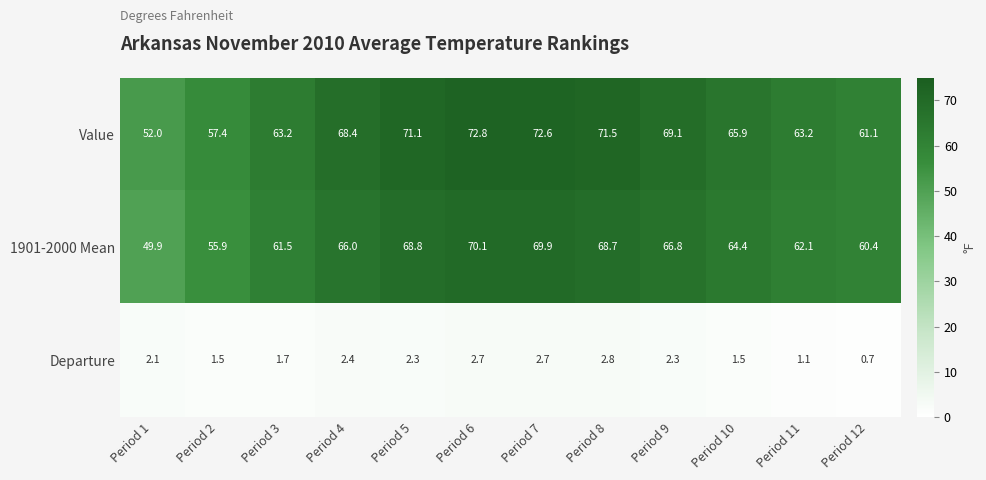

Which series has the largest total across all categories?

Value